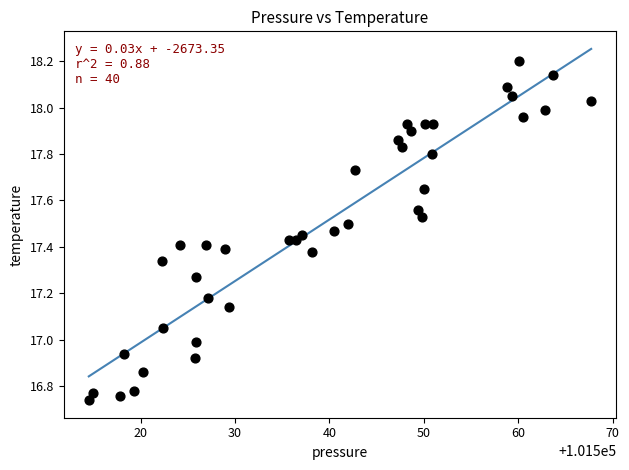

What is the range of X values (max minus min)?

53.2